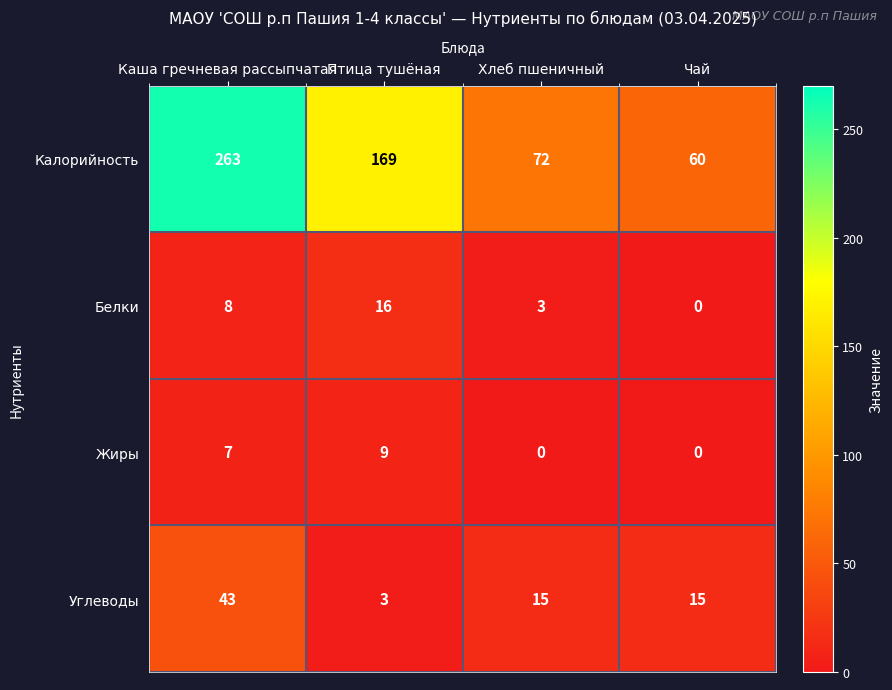

Reading left to right, extract all data points from this chart.

Калорийность: 263	169	72	60
Белки: 8	16	3	0
Жиры: 7	9	0	0
Углеводы: 43	3	15	15